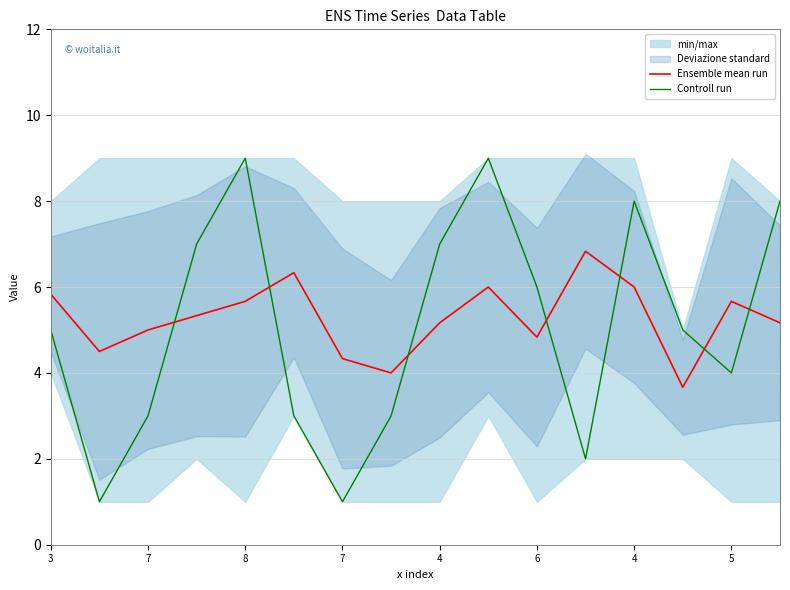

How many interior local valleys does the Controll run series have?

4